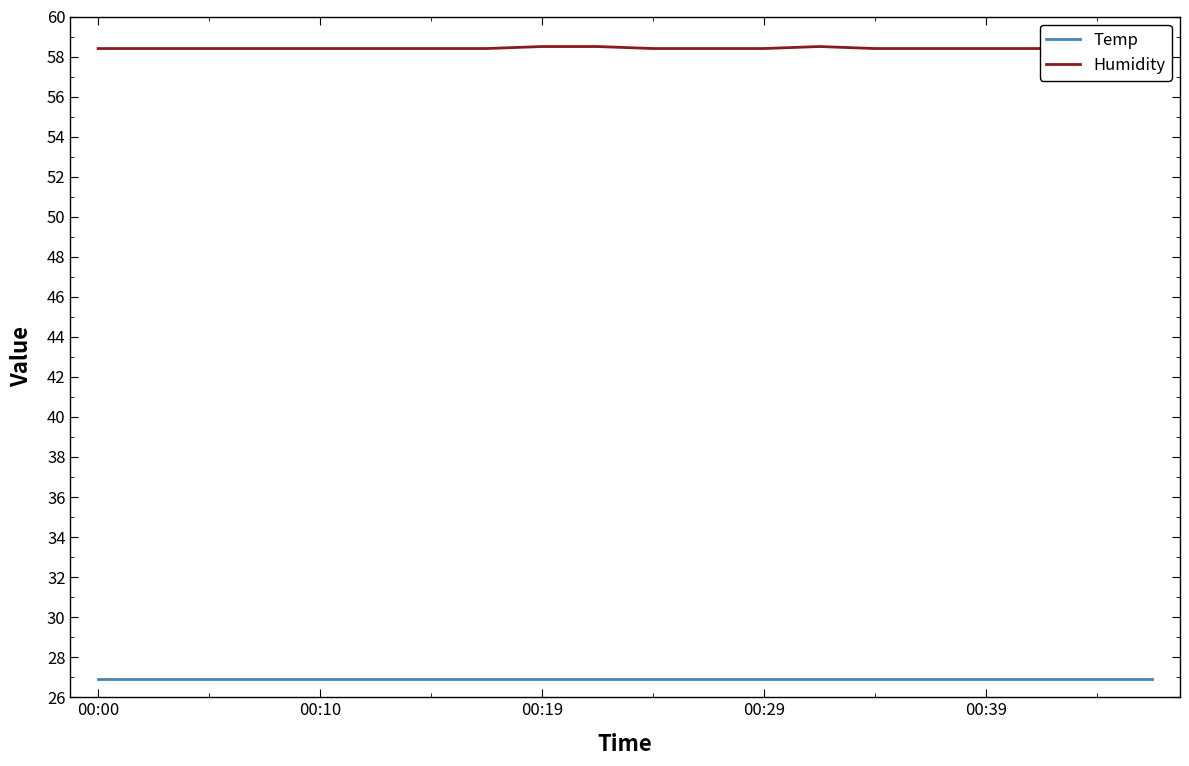

What is the smallest value displayed?

26.9